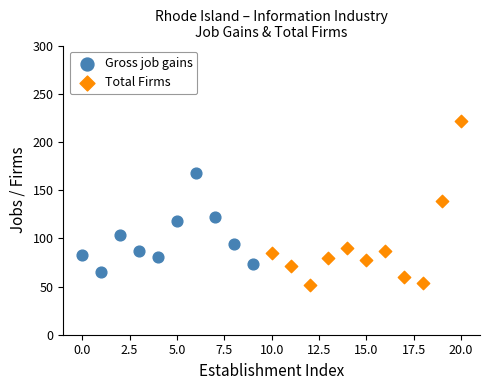

Which series contains the lowest Y value?

Total Firms